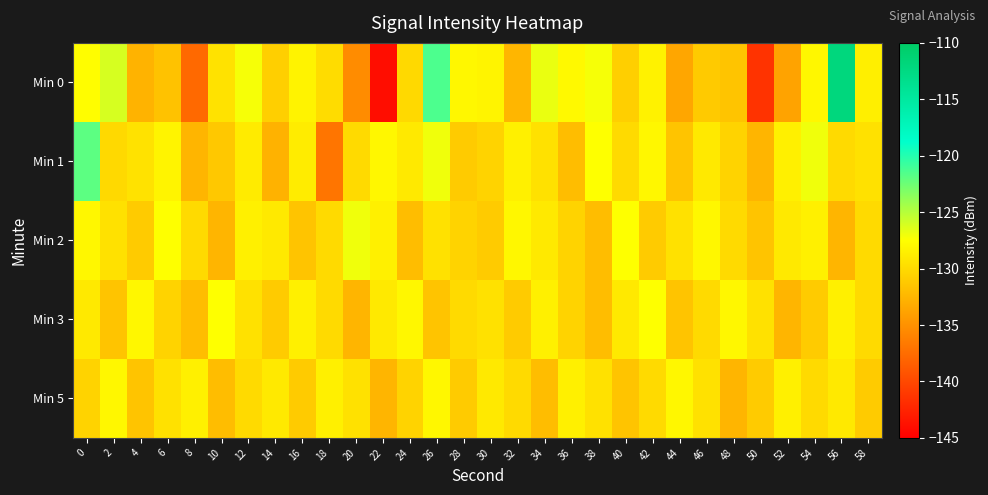

Count the number of categories in the chart.

30